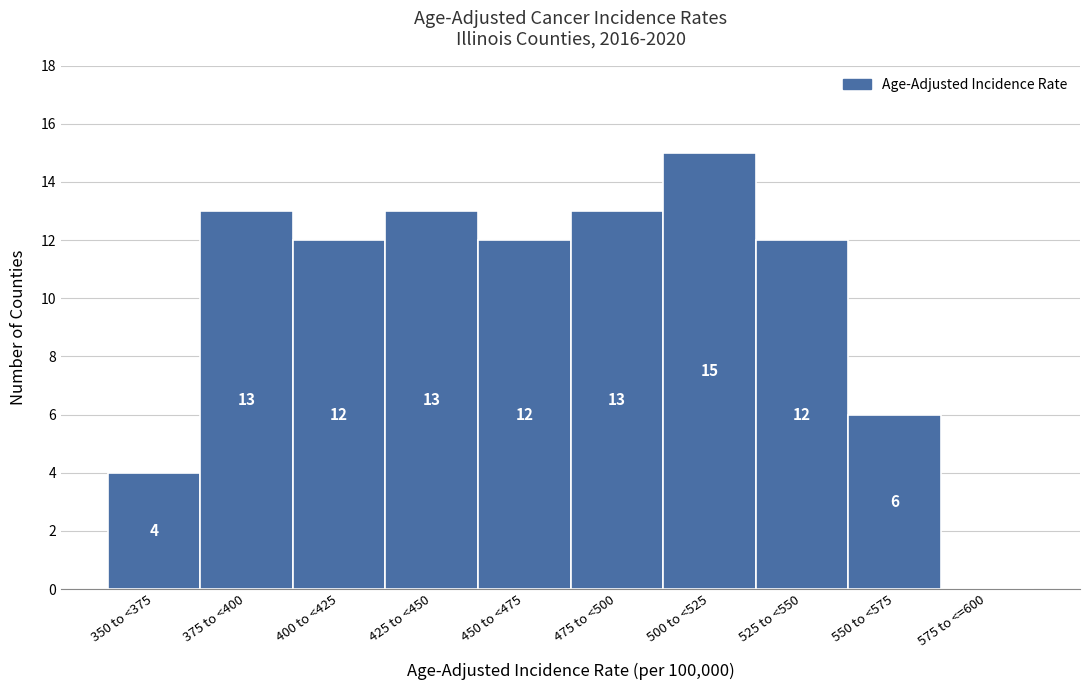

Reading left to right, list all the values displayed in this chart.

350 to <375=4	375 to <400=13	400 to <425=12	425 to <450=13	450 to <475=12	475 to <500=13	500 to <525=15	525 to <550=12	550 to <575=6	575 to <=600=0